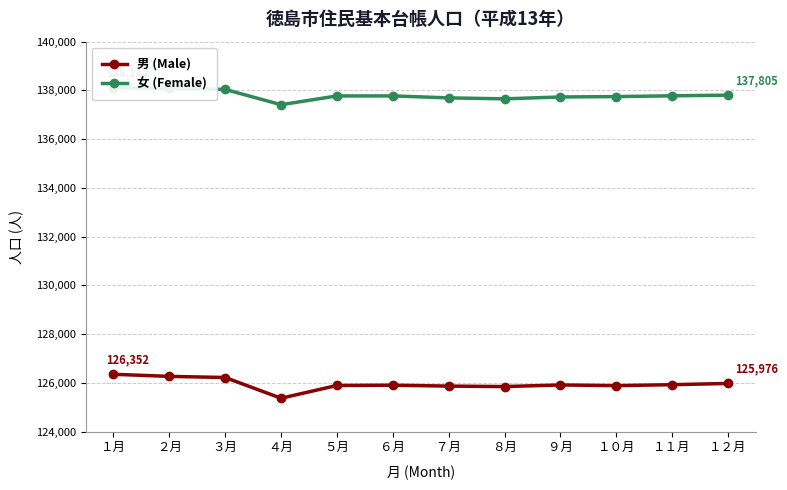

True or false: 男 (Male) and 女 (Female) intersect in this chart.

False